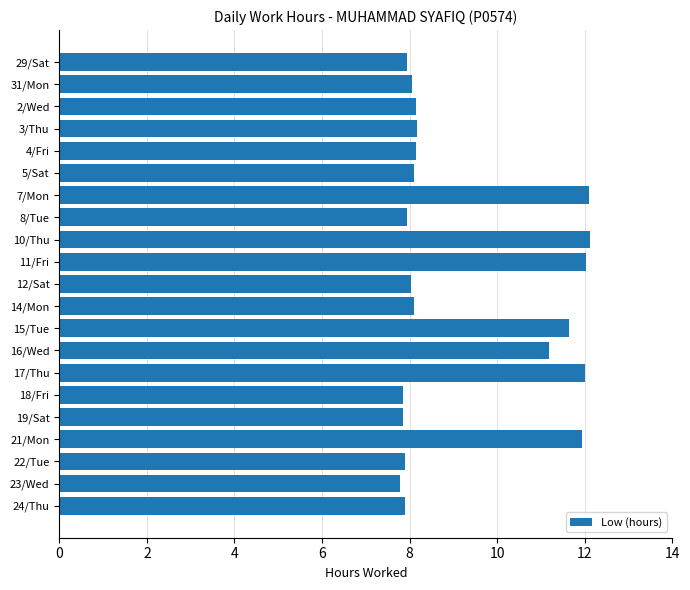

What is the label of the 15th bar from the top?

17/Thu